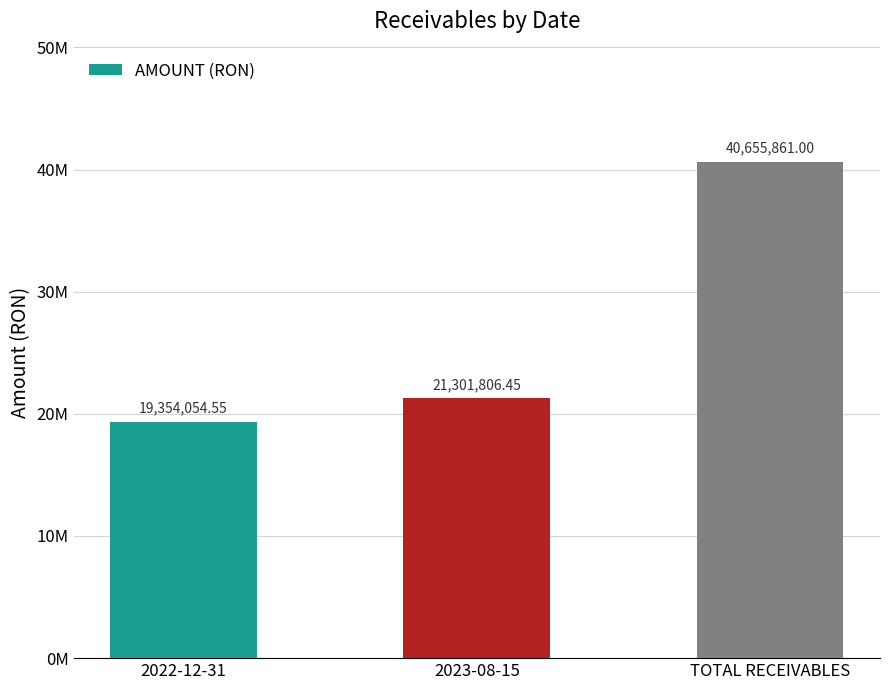

Where is the data nearest to the value 30004957?

2023-08-15